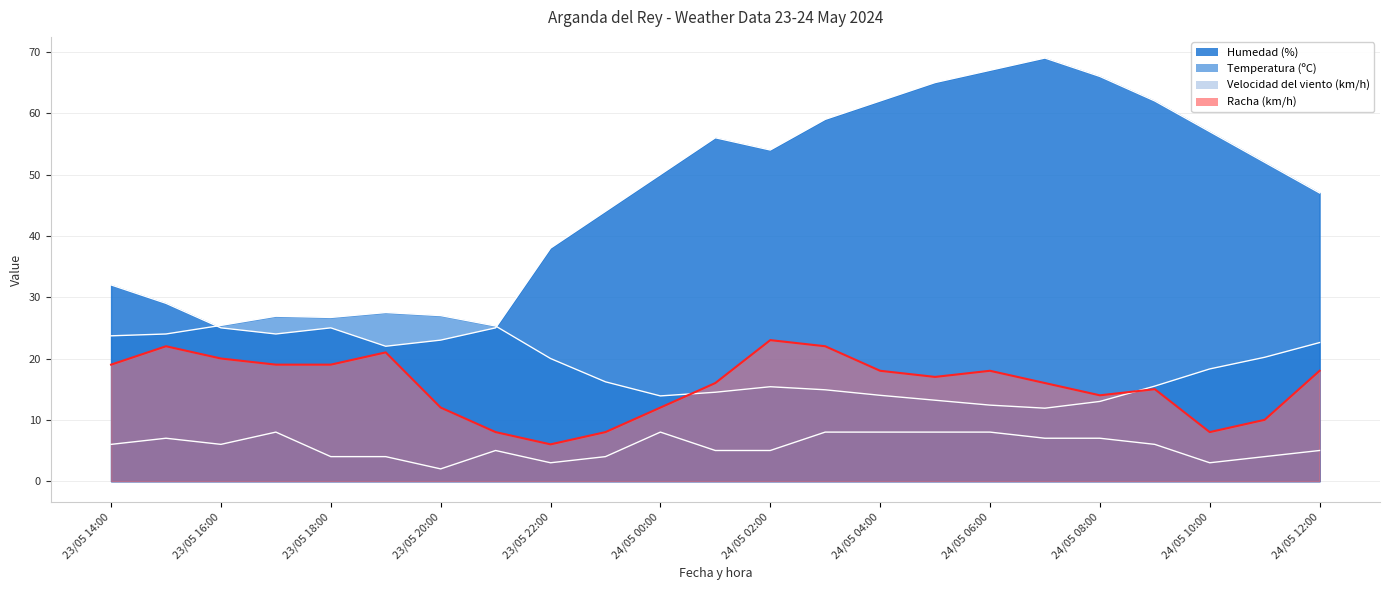

Read the Racha (km/h) value at 23/05 23:00.

8.0